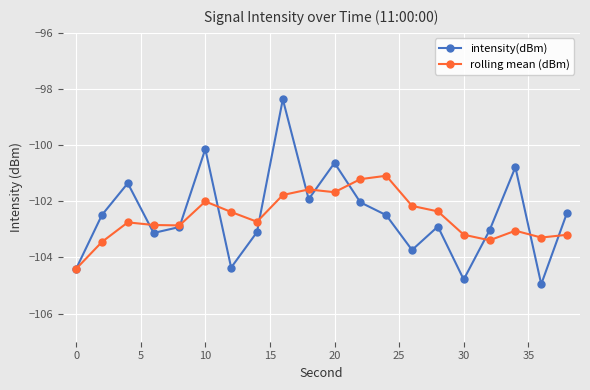

What is the maximum value for intensity(dBm)?

-98.4